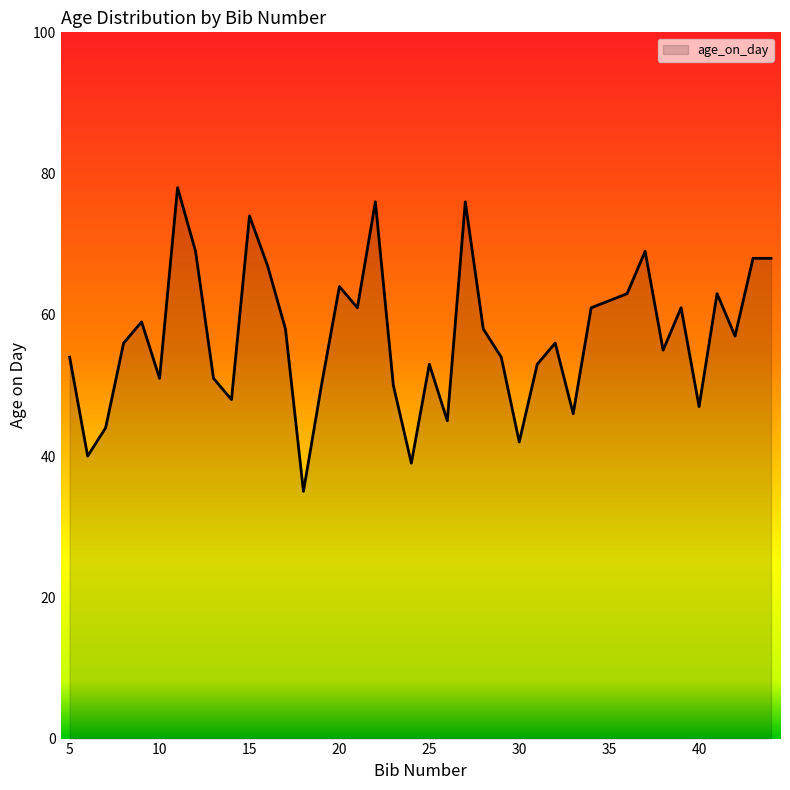

Does the chart display data point markers on the line(s)?

No